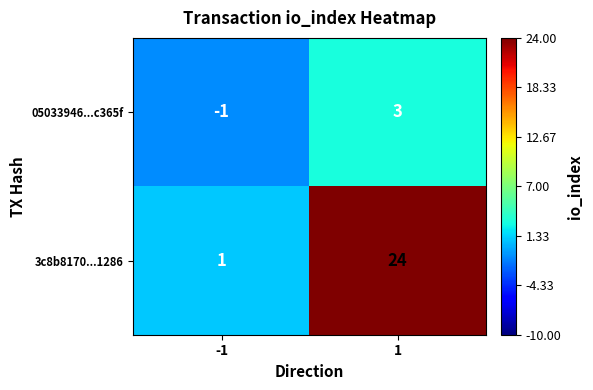

What is the difference between the 3c8b8170...1286 values at -1 and 1?

23